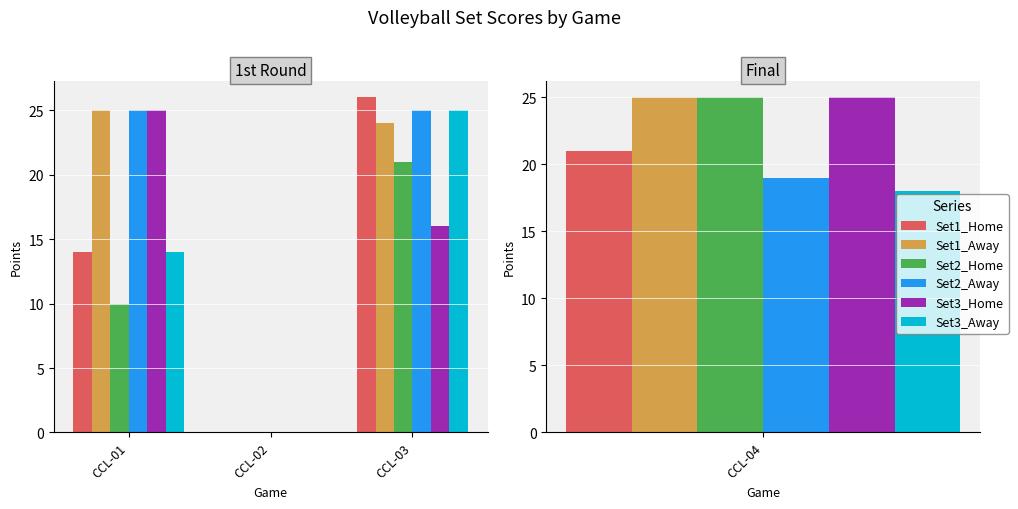

How many data points does each series have?

3